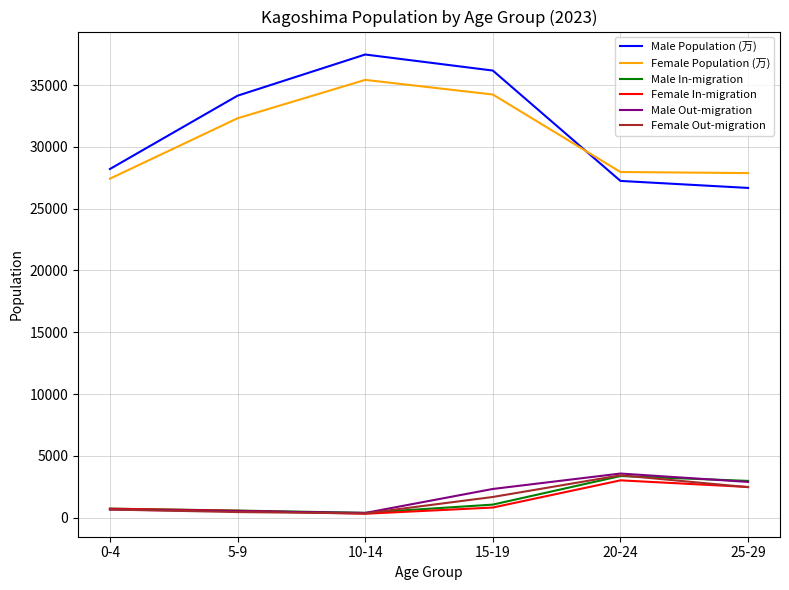

True or false: Male Population (万) and Female In-migration cross at least once.

False